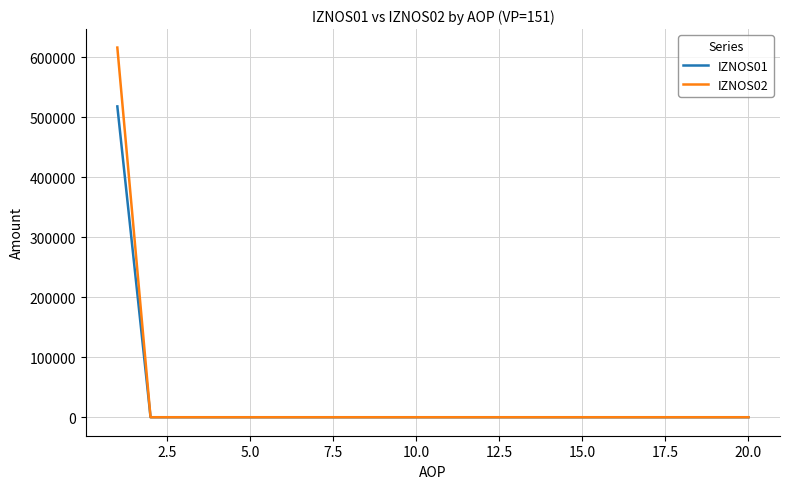

Rank the series by their maximum value, from lowest to highest.

IZNOS01, IZNOS02